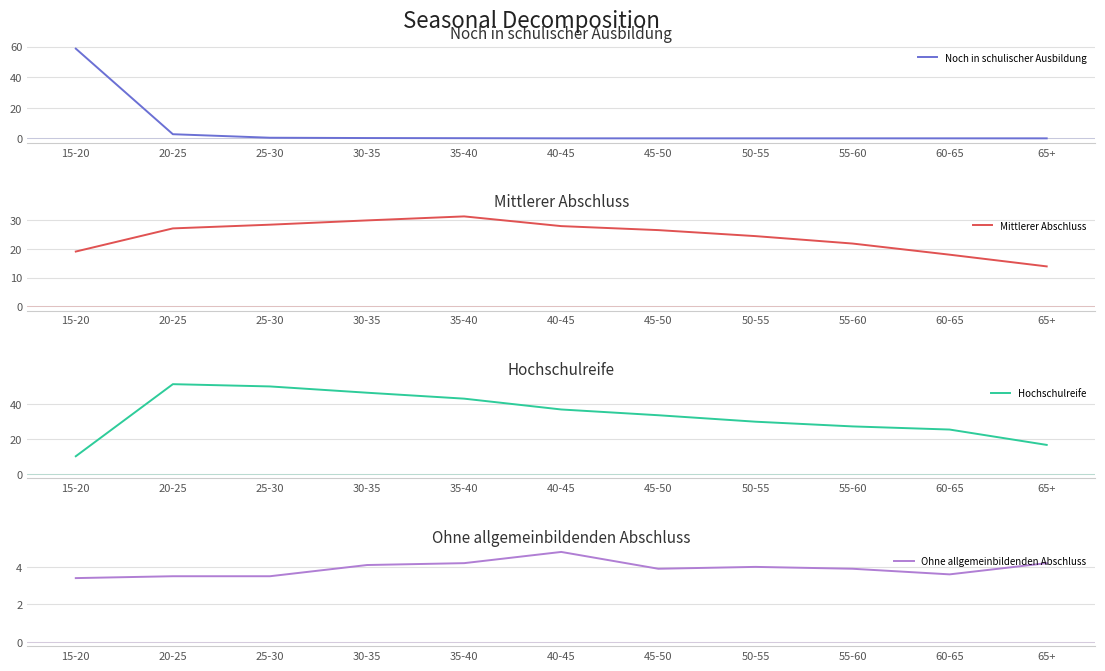

Read the Ohne allgemeinbildenden Abschluss value at 60-65.

3.6